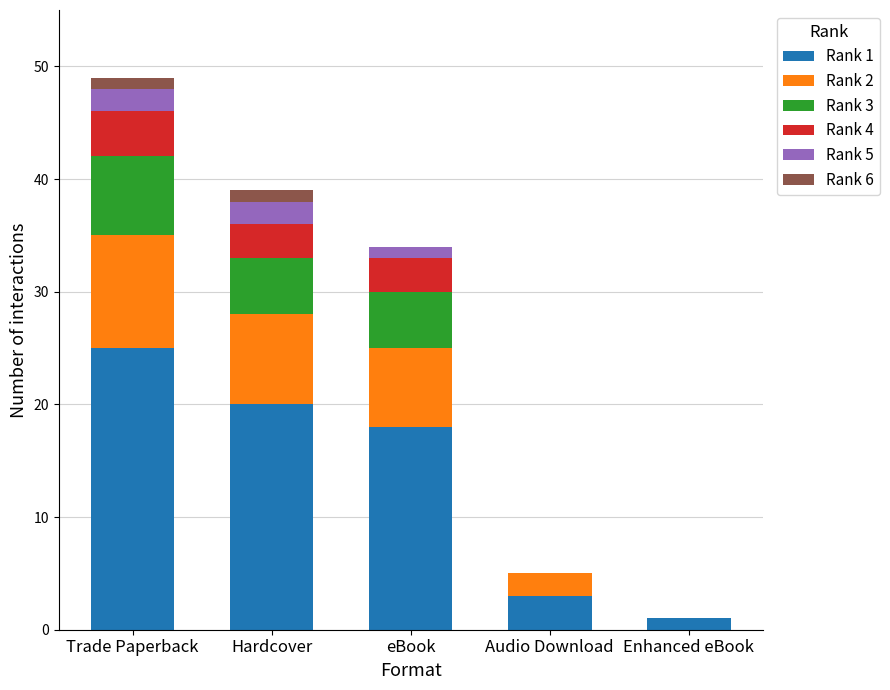

True or false: Rank 1 has a value of 41 at Trade Paperback.

False